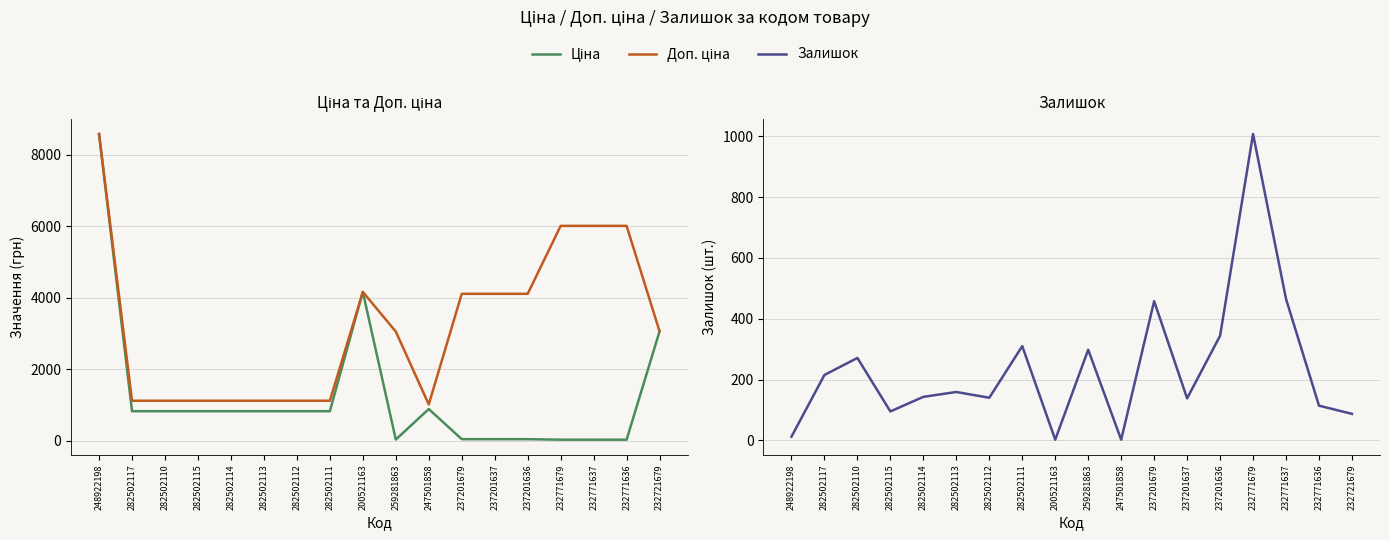

True or false: Доп. ціна has a value of 6010.0 at 232771636.

True